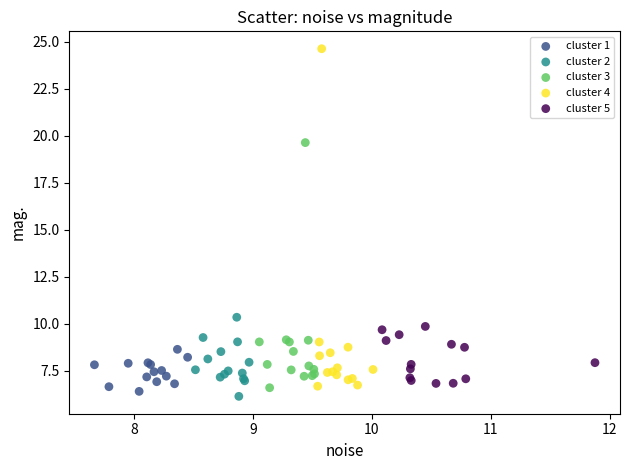

Which series contains the lowest Y value?

cluster 2